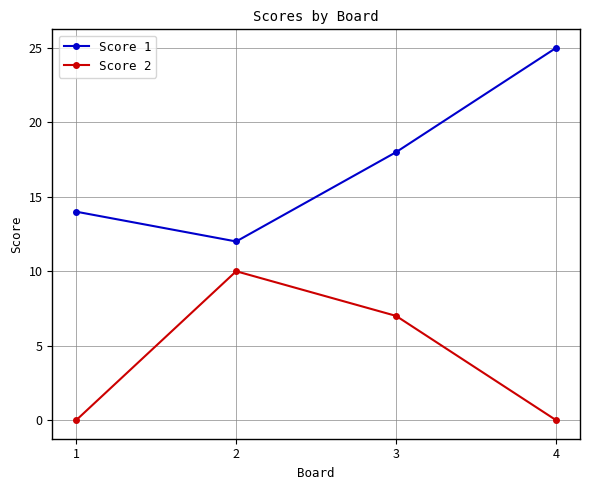

Reading right to left, transcribe all the data shown in this chart.

Score 1: 4=25	3=18	2=12	1=14
Score 2: 4=0	3=7	2=10	1=0